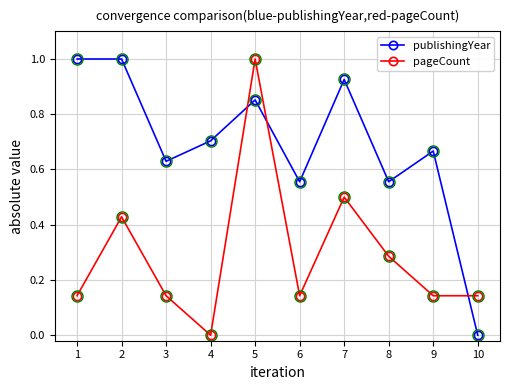

What is the difference between the highest and lowest values at 9?

0.5